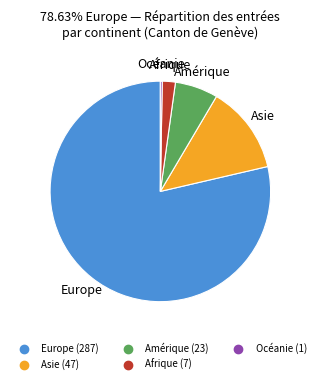

Is there a majority slice in this chart?

Yes